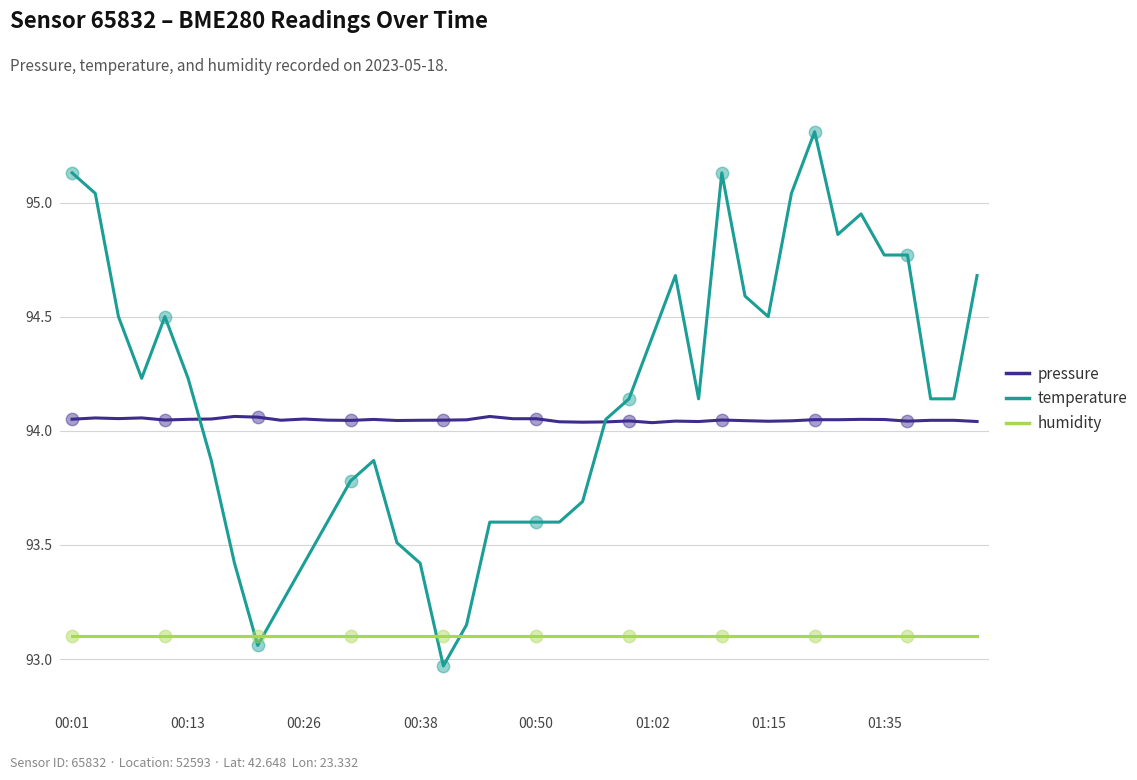

At how many categories does at least one series exceed 94?

40